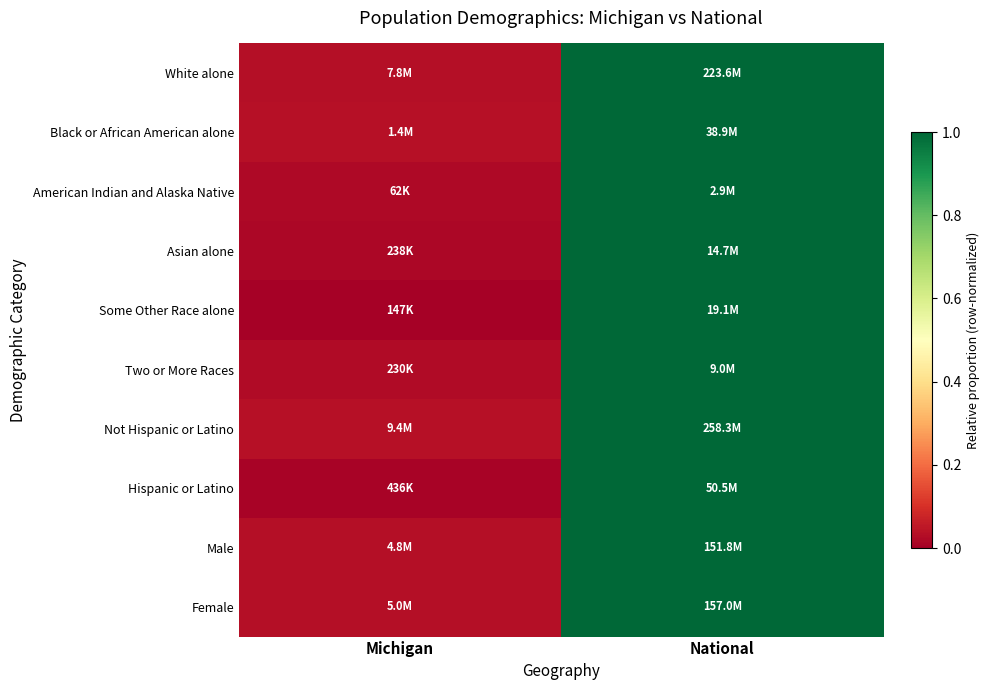

What is the total value across all series at National?

10.0